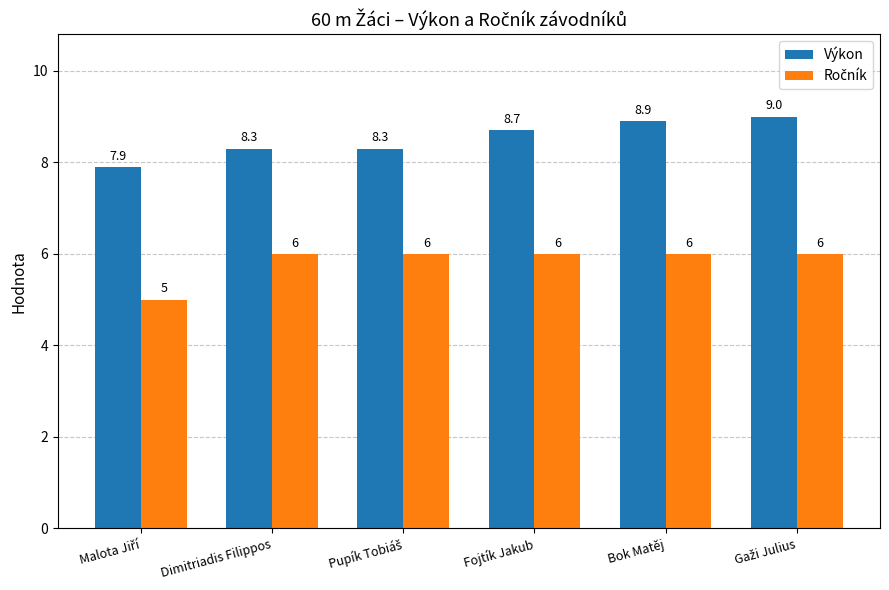

How many bars are there in total?

12